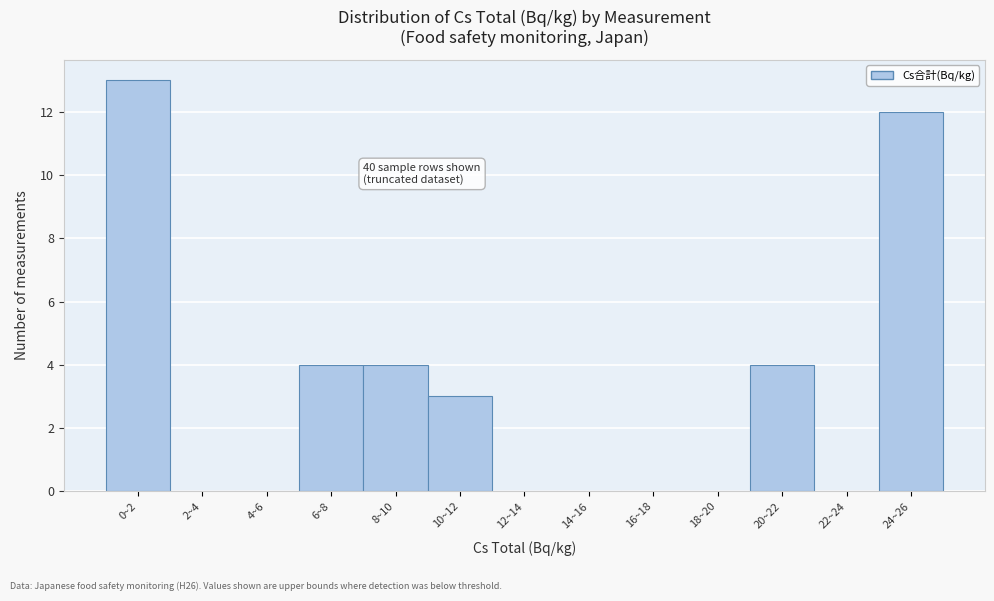

Reading left to right, extract all data points from this chart.

0~2=13	2~4=0	4~6=0	6~8=4	8~10=4	10~12=3	12~14=0	14~16=0	16~18=0	18~20=0	20~22=4	22~24=0	24~26=12